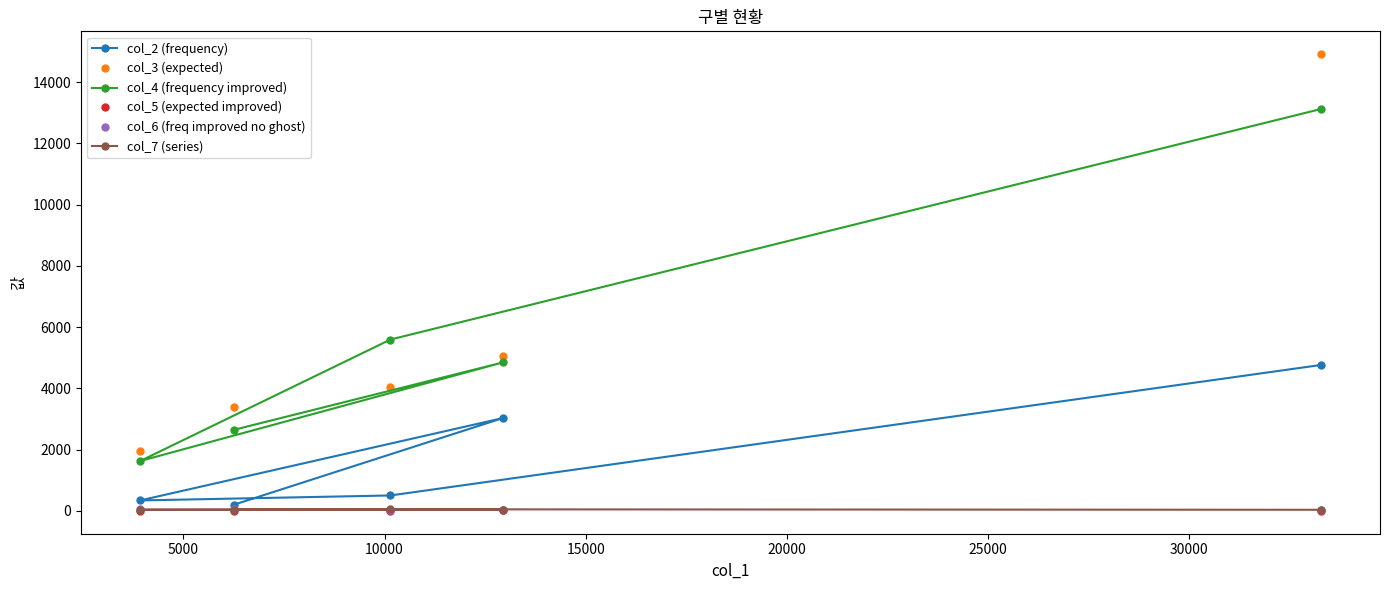

What are all the series names shown in the legend?

col_2 (frequency), col_3 (expected), col_4 (frequency improved), col_5 (expected improved), col_6 (freq improved no ghost), col_7 (series)